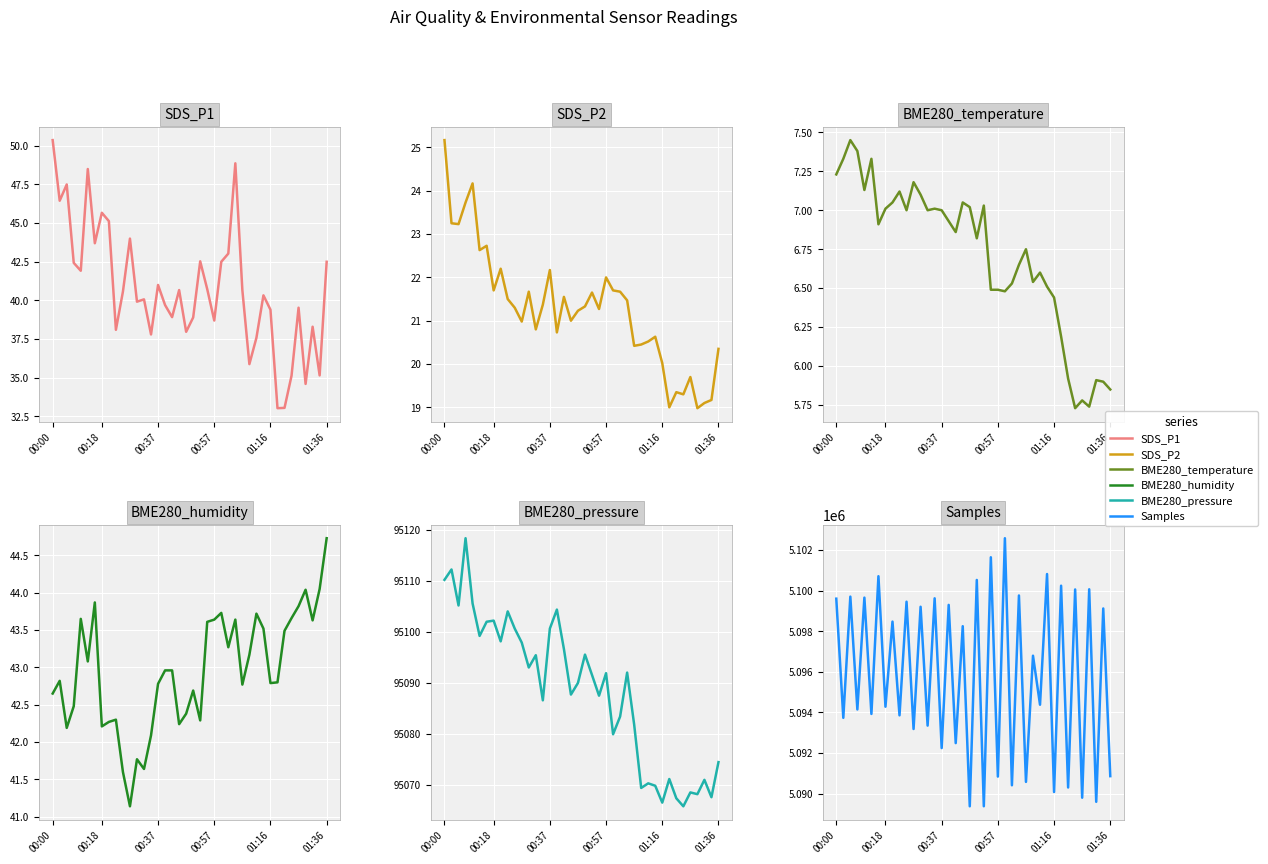

True or false: BME280_temperature and SDS_P1 intersect in this chart.

False